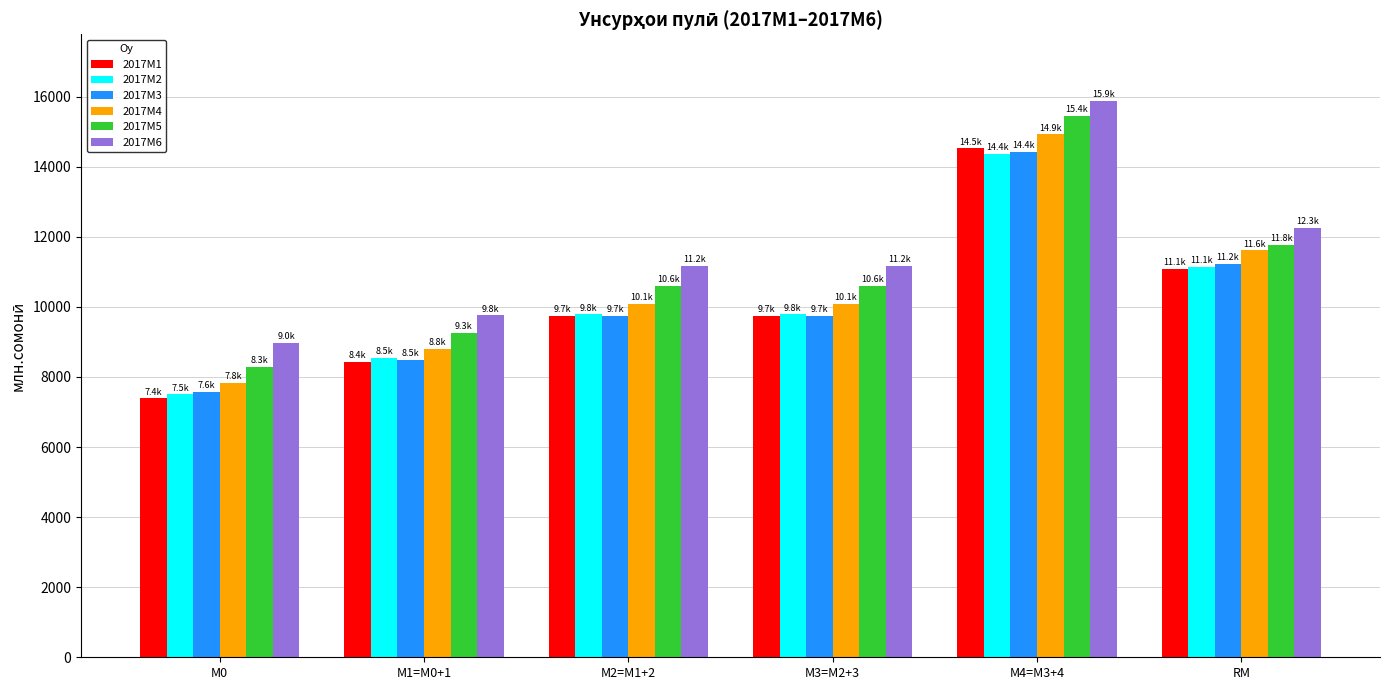

Reading left to right, transcribe all the data shown in this chart.

2017M1: М0=7384.8	М1=M0+1=8436.1	М2=M1+2=9748.4	М3=M2+3=9748.4	М4=M3+4=14517.6	RM=11082.9
2017M2: М0=7500.6	М1=M0+1=8541.6	М2=M1+2=9781.5	М3=M2+3=9781.5	М4=M3+4=14370.3	RM=11129.2
2017M3: М0=7575.2	М1=M0+1=8481.6	М2=M1+2=9736.3	М3=M2+3=9736.3	М4=M3+4=14425.7	RM=11225.3
2017M4: М0=7824.5	М1=M0+1=8796.4	М2=M1+2=10092.6	М3=M2+3=10092.6	М4=M3+4=14918.3	RM=11607.4
2017M5: М0=8296.6	М1=M0+1=9261.7	М2=M1+2=10605.1	М3=M2+3=10605.1	М4=M3+4=15443.8	RM=11760.5
2017M6: М0=8975.2	М1=M0+1=9754.6	М2=M1+2=11170.5	М3=M2+3=11170.5	М4=M3+4=15871.8	RM=12257.6